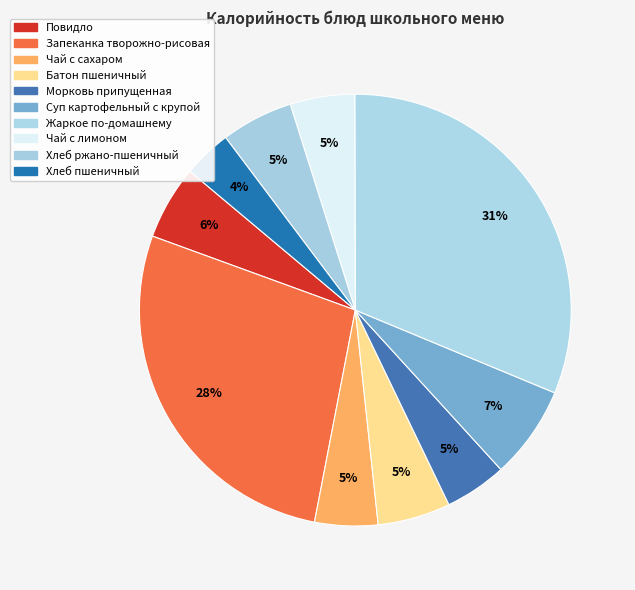

Is Повидло the majority of the pie?

No